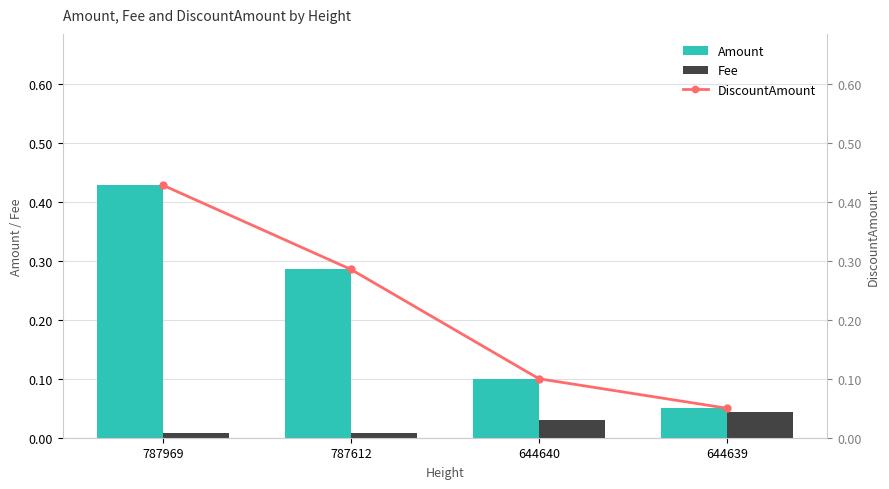

True or false: Amount has a value of 0.6 at 787969.

False